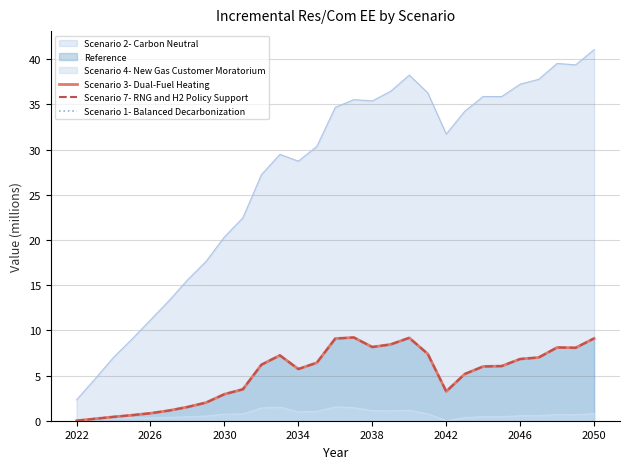

At which category does the chart reach its minimum across all series?

2022